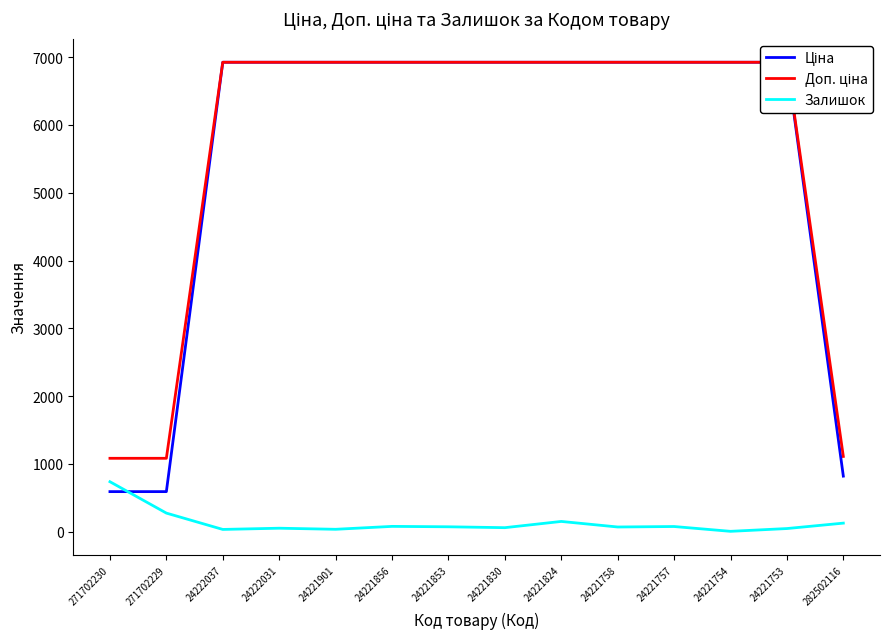

What is the total value across all series at 282502116?

2052.7